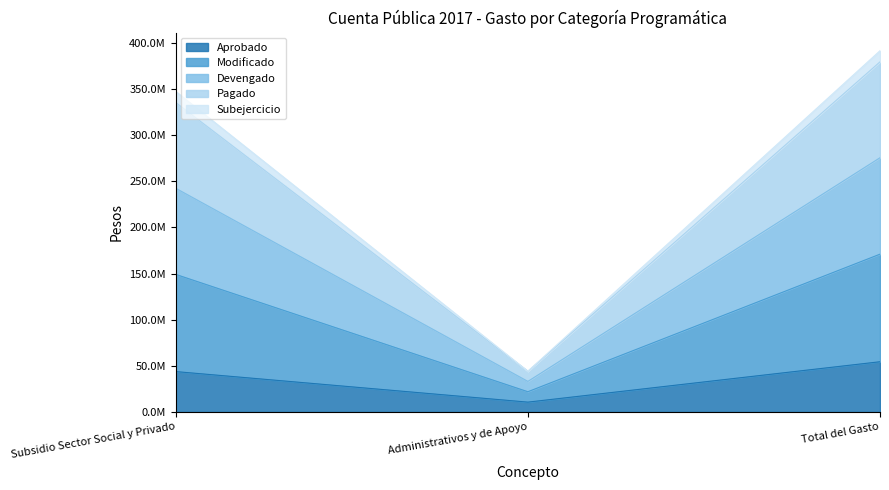

Does the chart have visible grid lines?

No